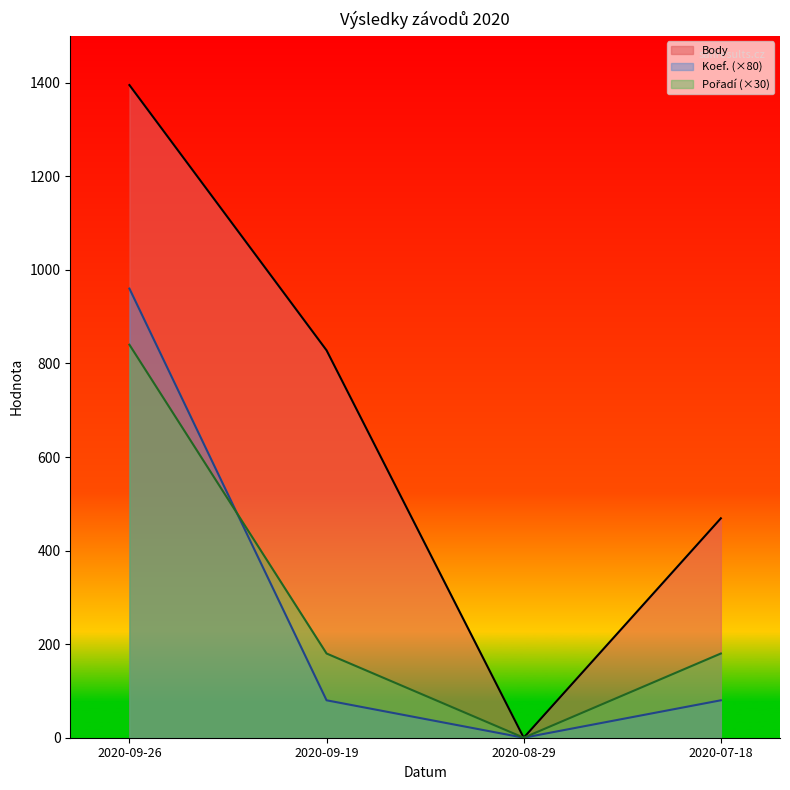

What value does the Body series have at 2020-07-18?

469